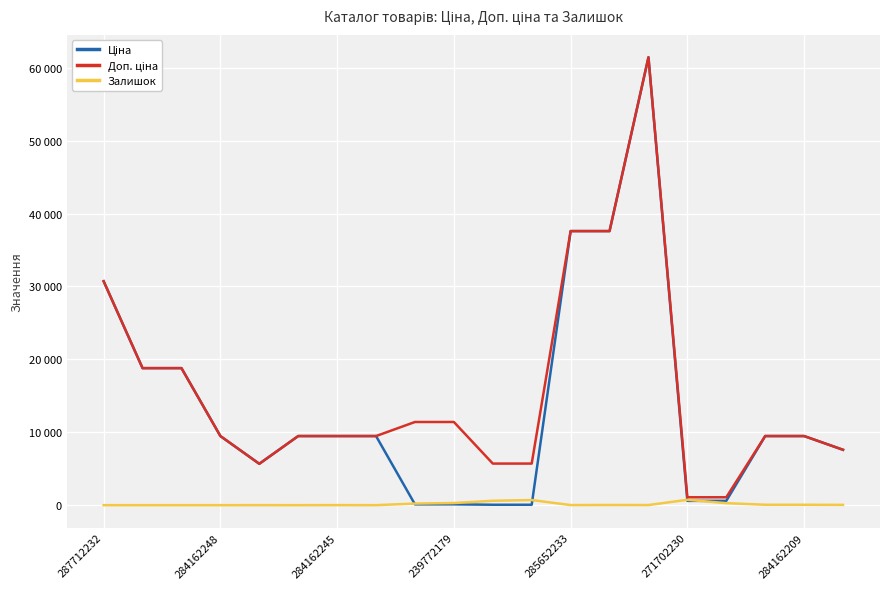

Does the chart display data point markers on the line(s)?

No